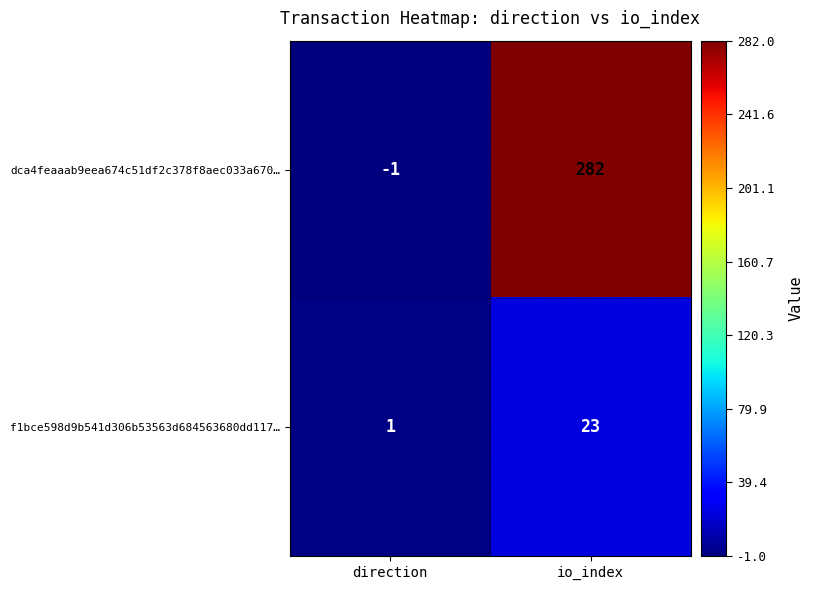

Rank the series at io_index from highest to lowest value.

dca4feaaab9eea674c51df2c378f8aec033a670…, f1bce598d9b541d306b53563d684563680dd117…